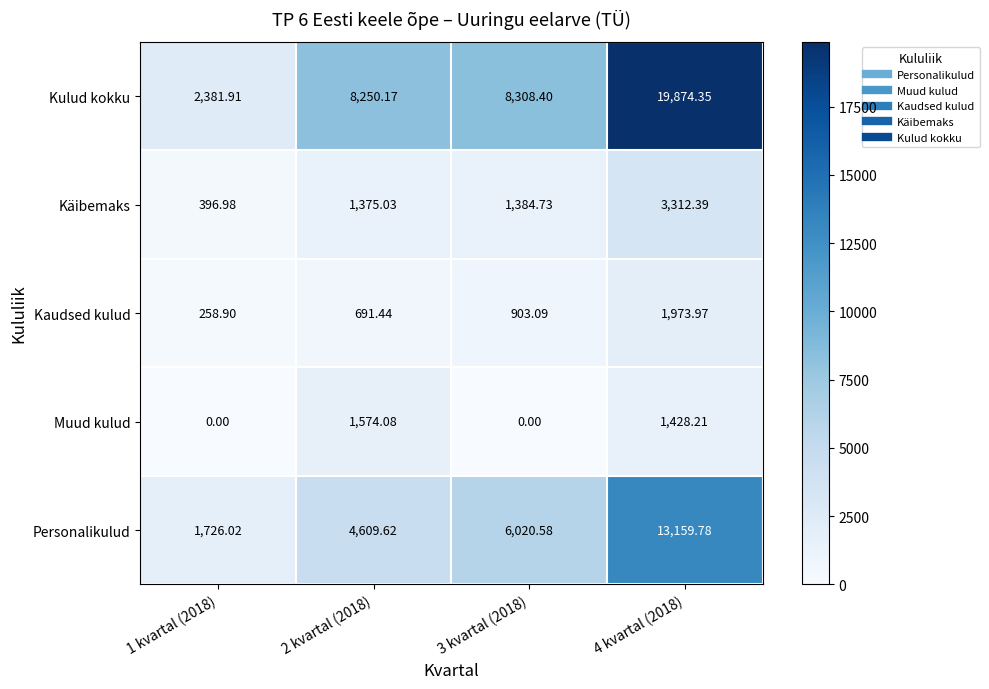

Rank the series at 4 kvartal (2018) from lowest to highest value.

Muud kulud, Kaudsed kulud, Käibemaks, Personalikulud, Kulud kokku